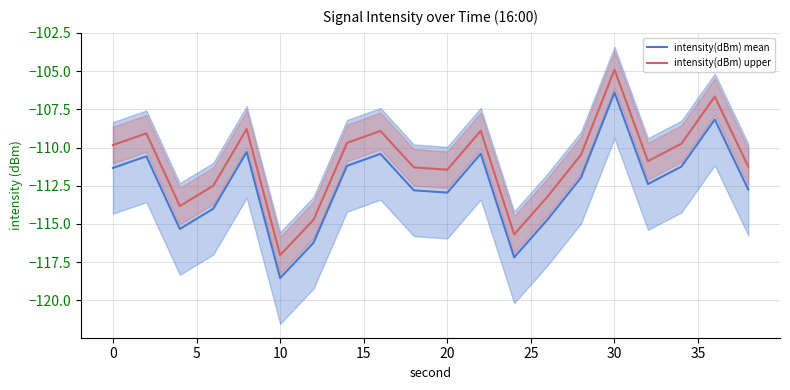

True or false: intensity(dBm) mean and intensity(dBm) upper cross at least once.

False